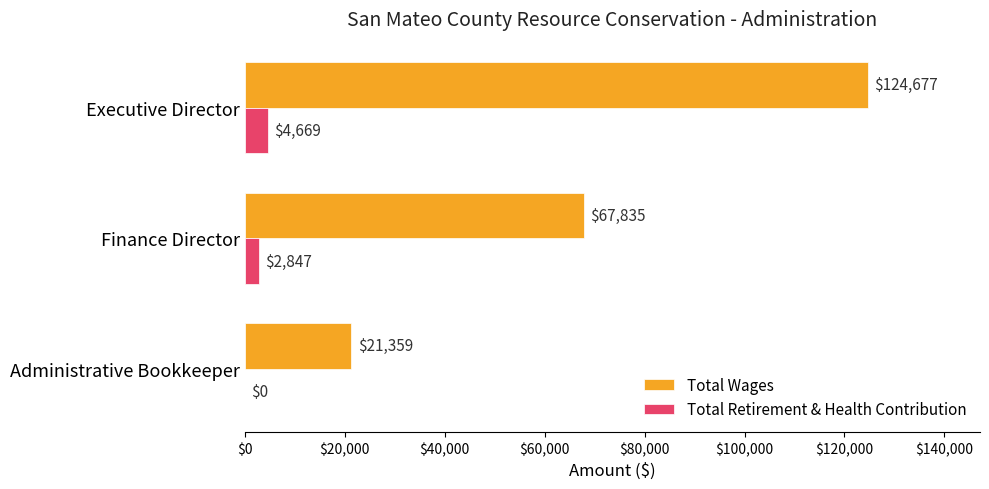

What is the maximum value shown in the chart?

124677